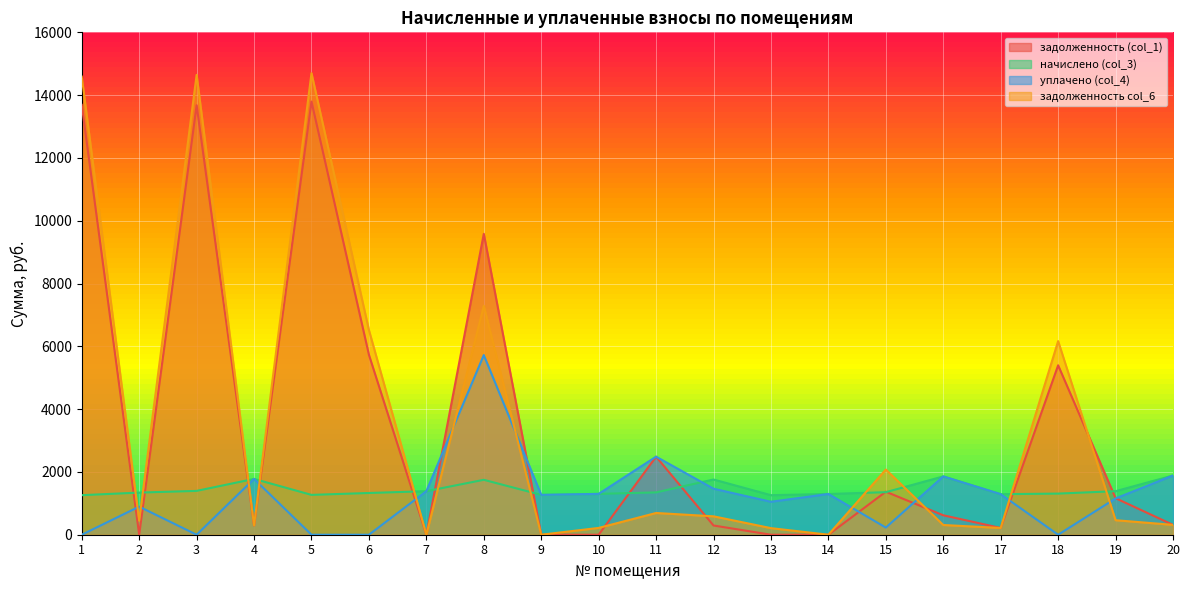

At which label does задолженность col_6 reach its peak?

5